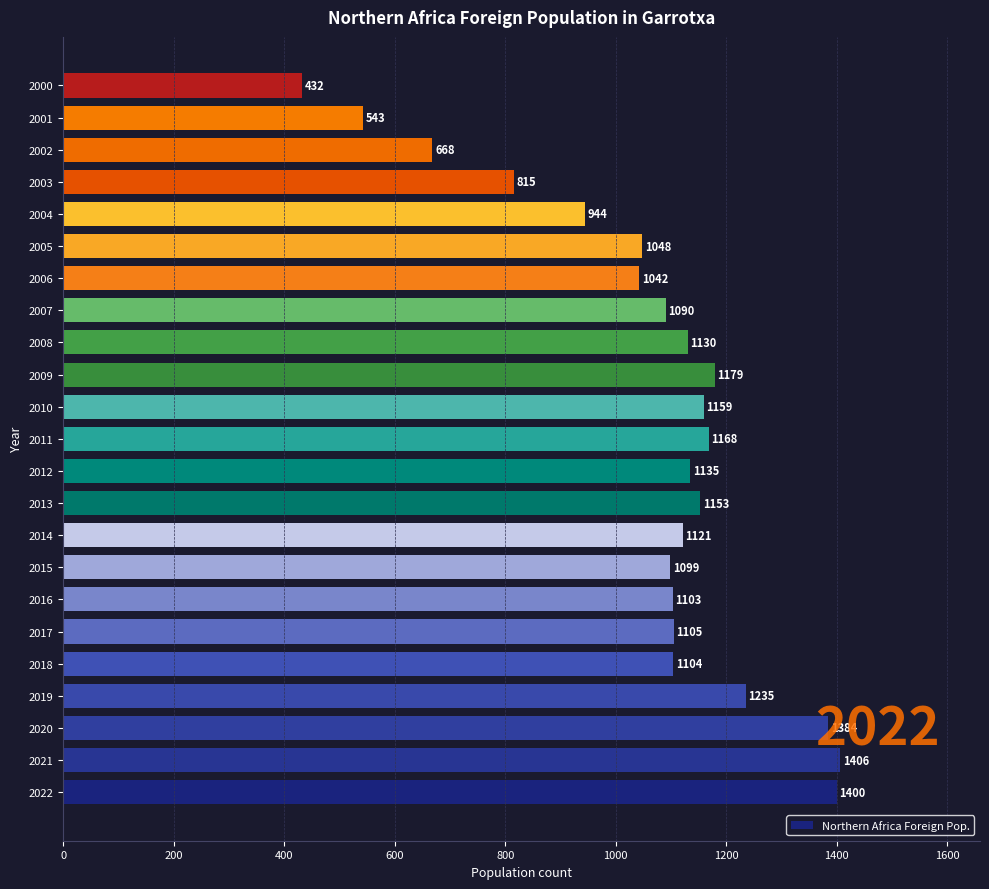

What is the difference between the maximum and minimum values?

974